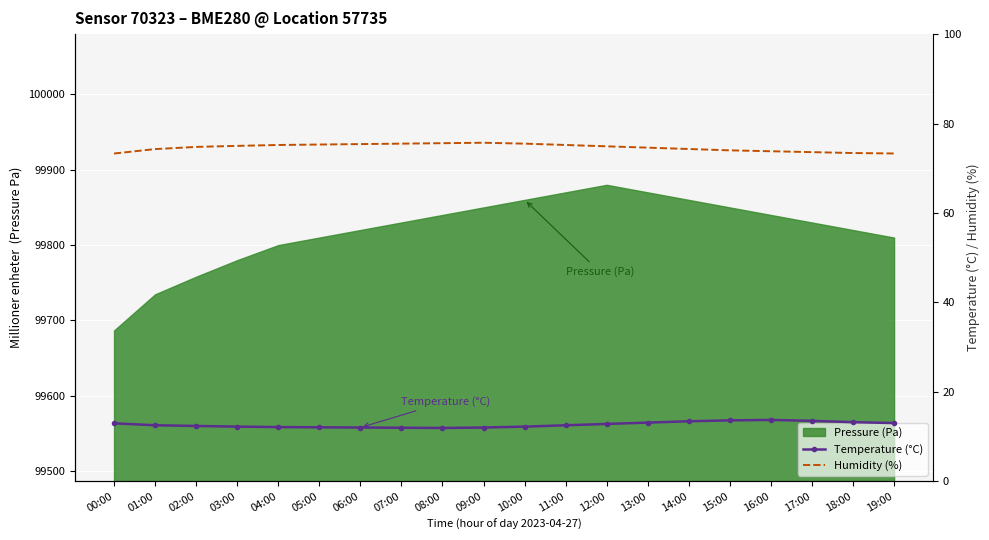

What is the spread (max minus min) of values at 02:00?

62.4